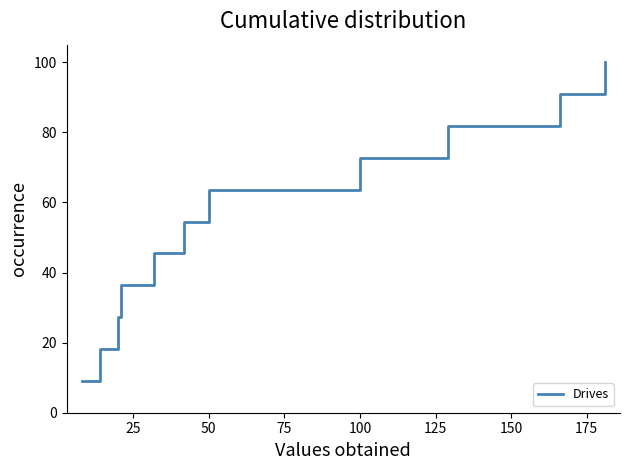

What is the difference between the maximum and minimum values?

90.9